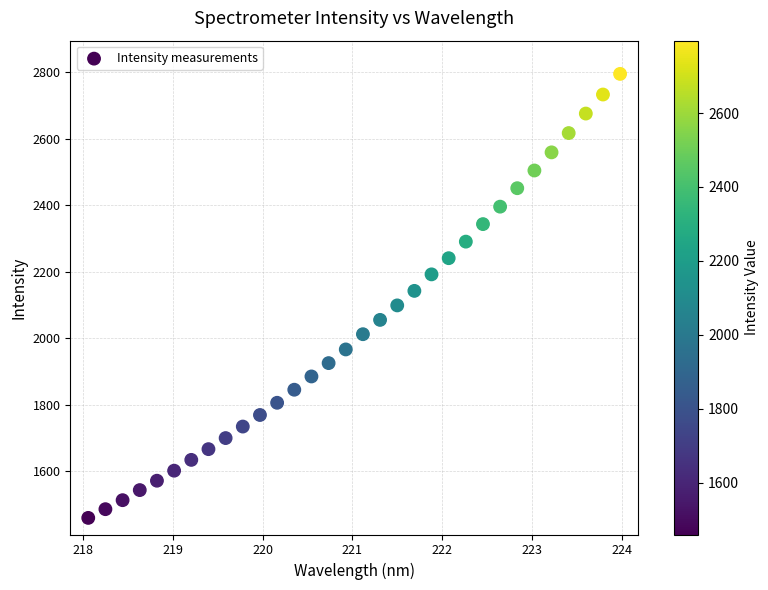

What is the range of X values (max minus min)?

5.9